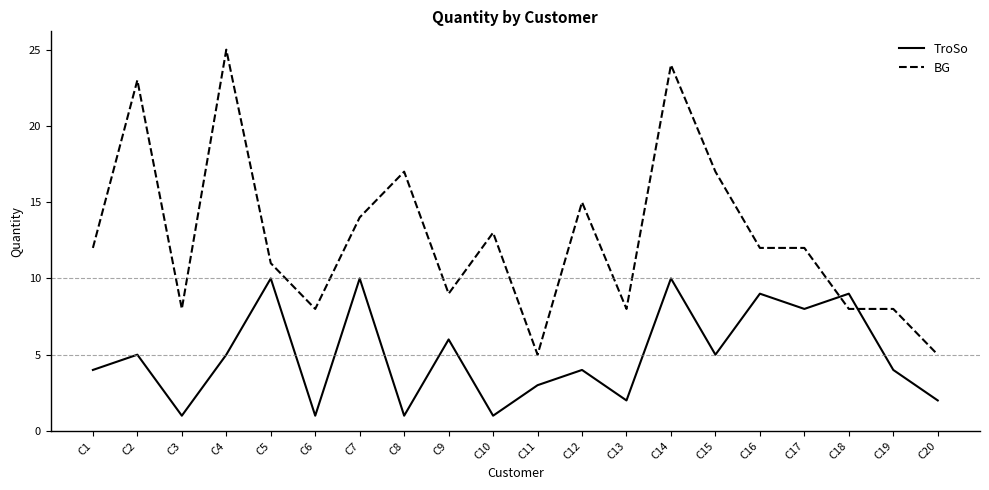

Rank the series by their average value, from highest to lowest.

BG, TroSo